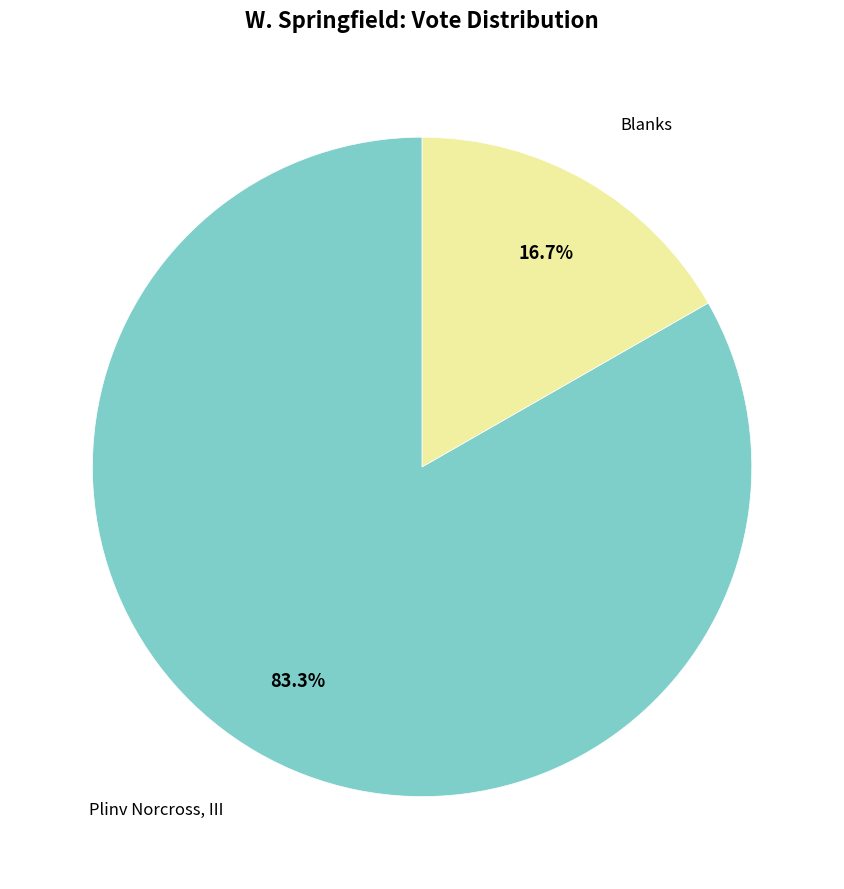

Which slice is the smallest?

Blanks